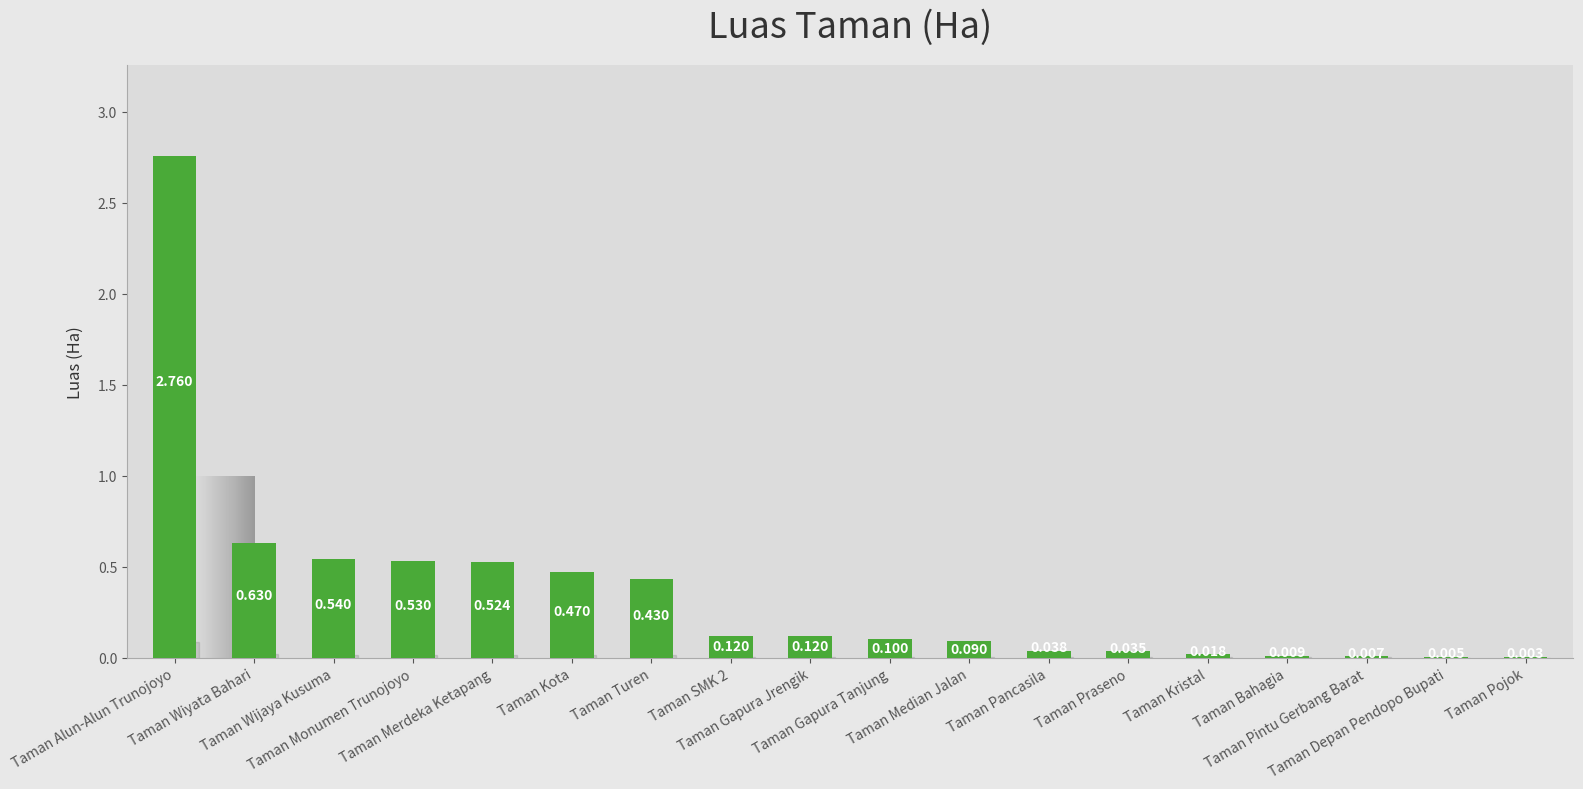

Are the bars horizontal?

No